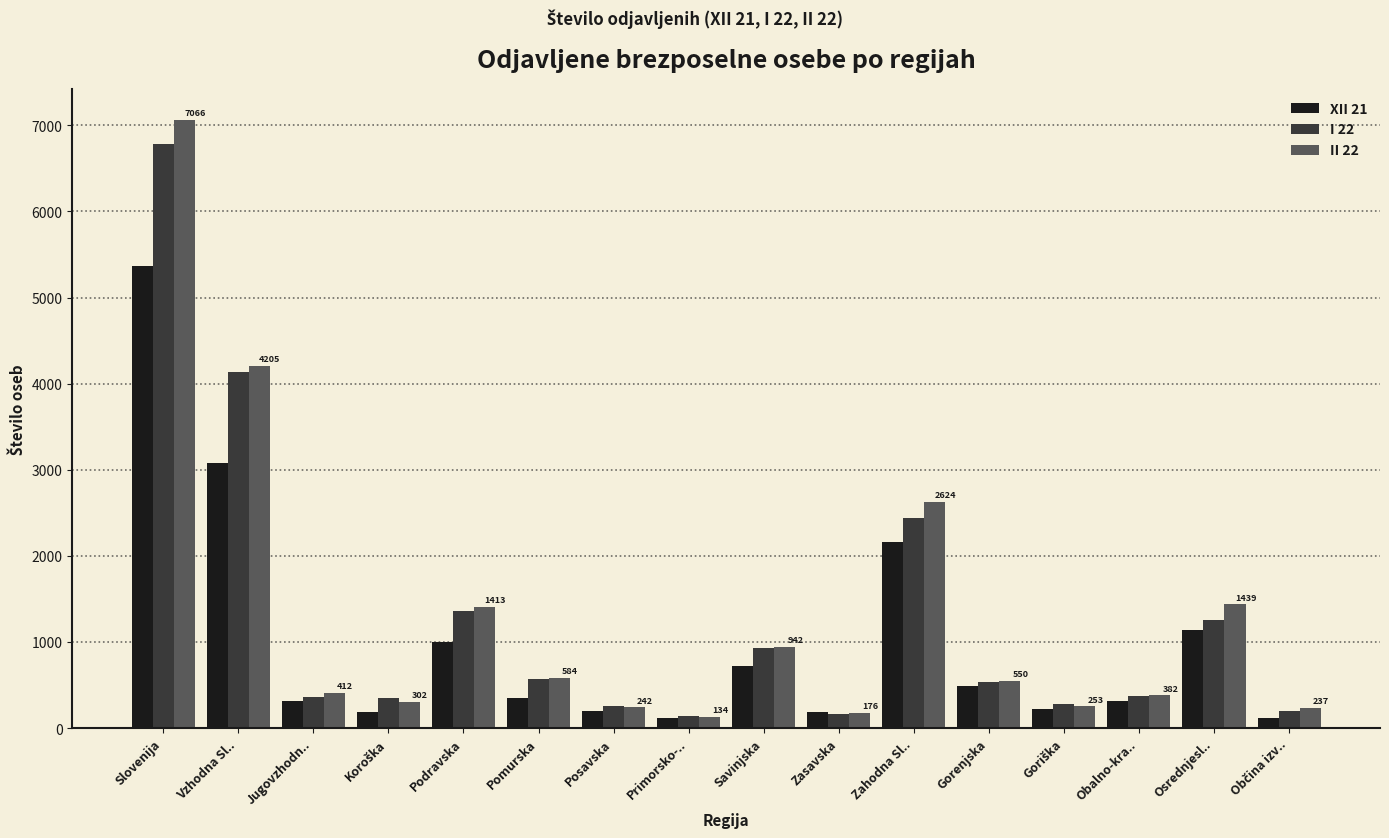

What is the spread (max minus min) of values at Zahodna Sl..?

457